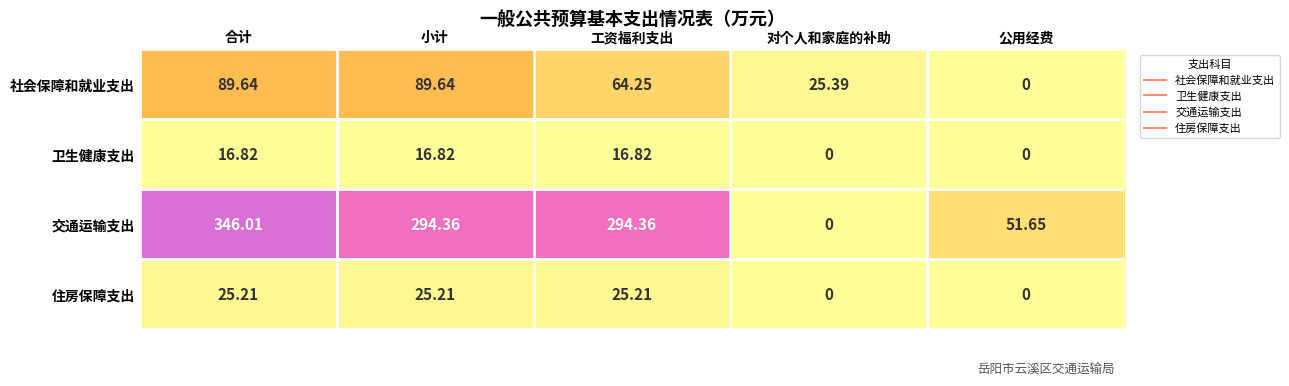

Which series has the widest spread of values?

交通运输支出